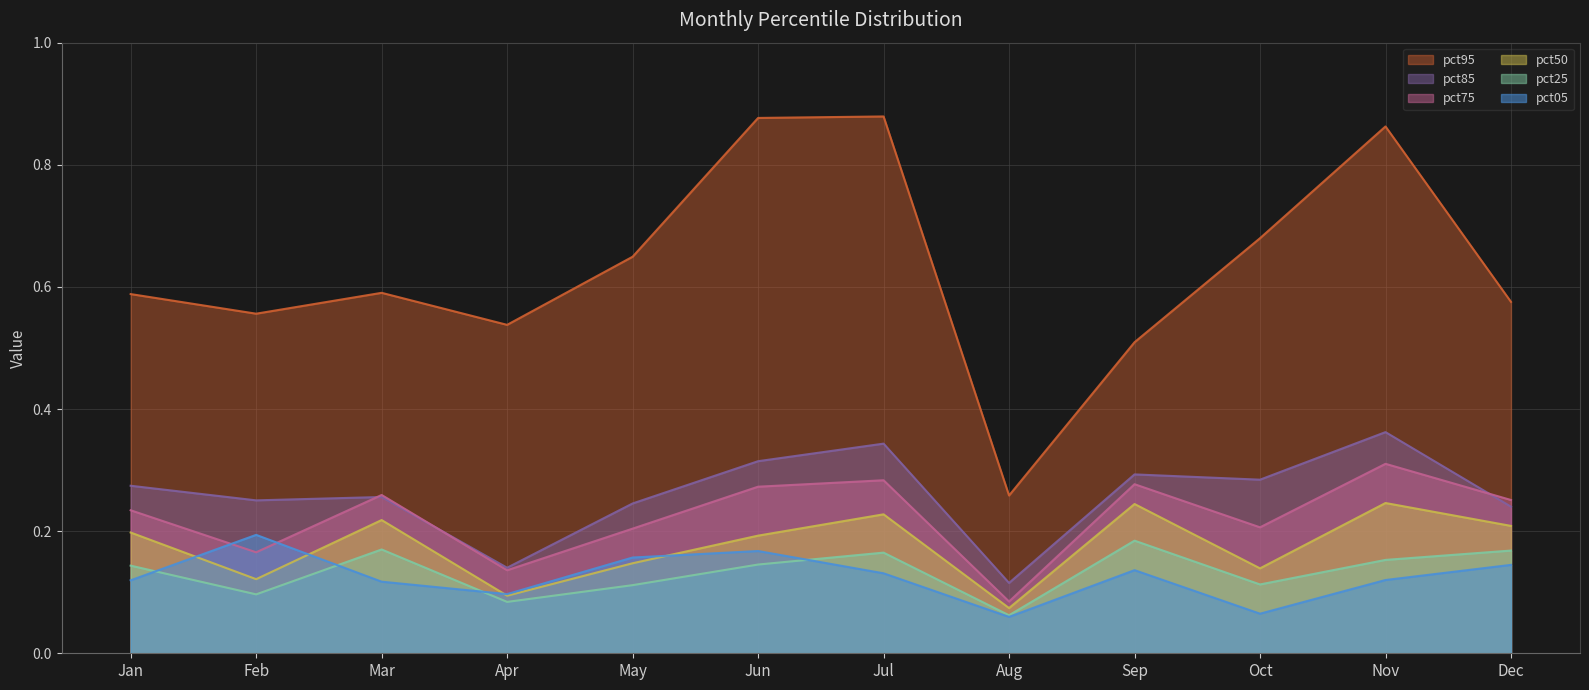

Reading right to left, what are all the values shown in this chart?

pct05: 0.1	0.1	0.1	0.1	0.1	0.1	0.2	0.2	0.1	0.1	0.2	0.1
pct25: 0.2	0.2	0.1	0.2	0.1	0.2	0.1	0.1	0.1	0.2	0.1	0.1
pct50: 0.2	0.2	0.1	0.2	0.1	0.2	0.2	0.1	0.1	0.2	0.1	0.2
pct75: 0.3	0.3	0.2	0.3	0.1	0.3	0.3	0.2	0.1	0.3	0.2	0.2
pct85: 0.2	0.4	0.3	0.3	0.1	0.3	0.3	0.2	0.1	0.3	0.3	0.3
pct95: 0.6	0.9	0.7	0.5	0.3	0.9	0.9	0.6	0.5	0.6	0.6	0.6